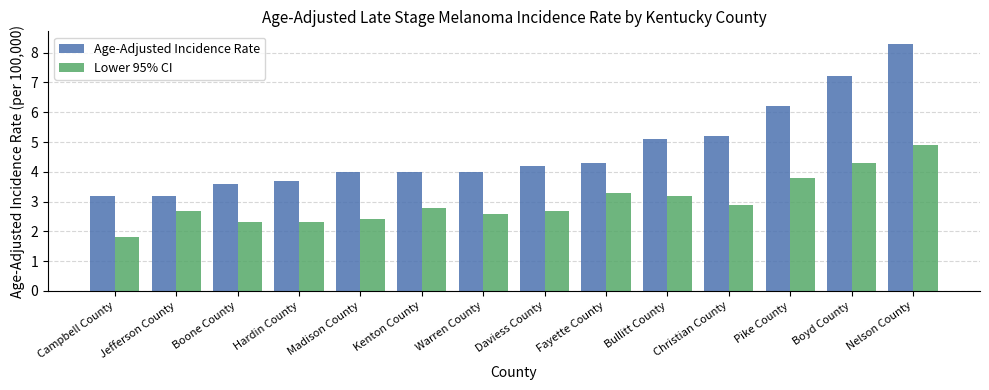

What is the average value of the Lower 95% CI series?

3.0